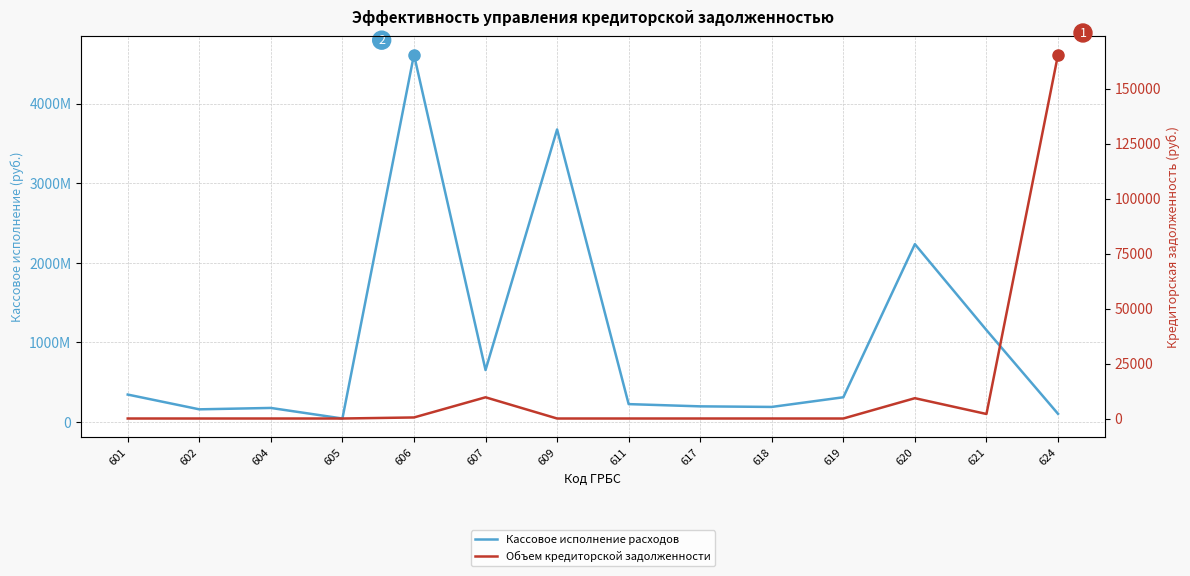

True or false: Кассовое исполнение расходов and Объем кредиторской задолженности intersect in this chart.

False